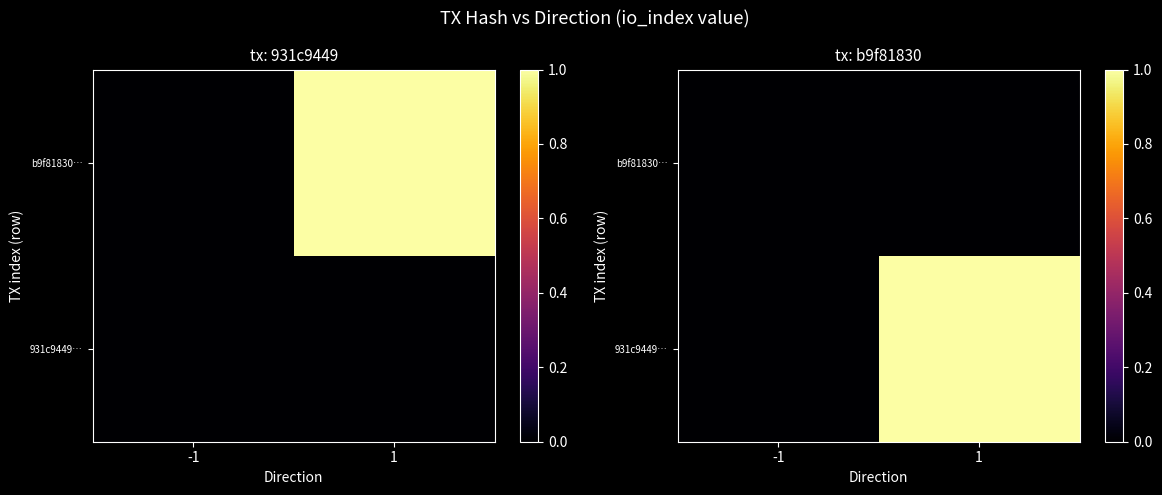

At which label does b9f81830… reach its peak?

-1